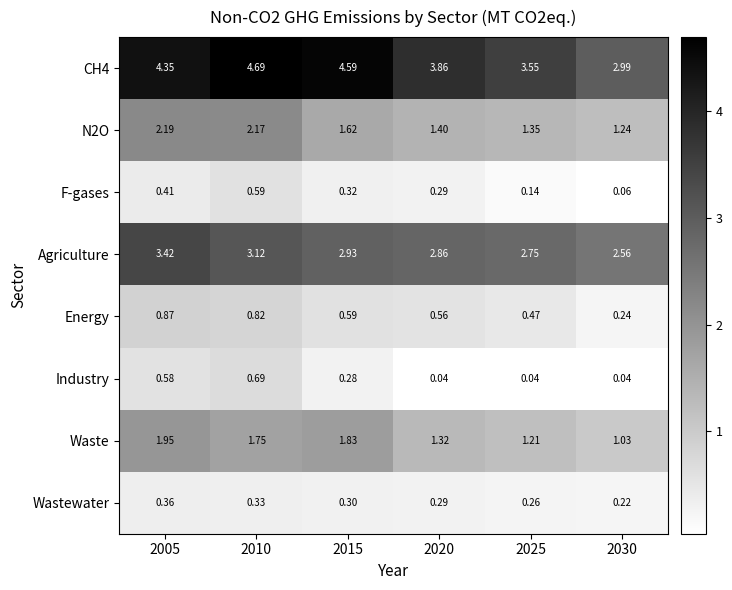

Is the value of Industry at 2010 greater than the value of Waste at 2010?

No